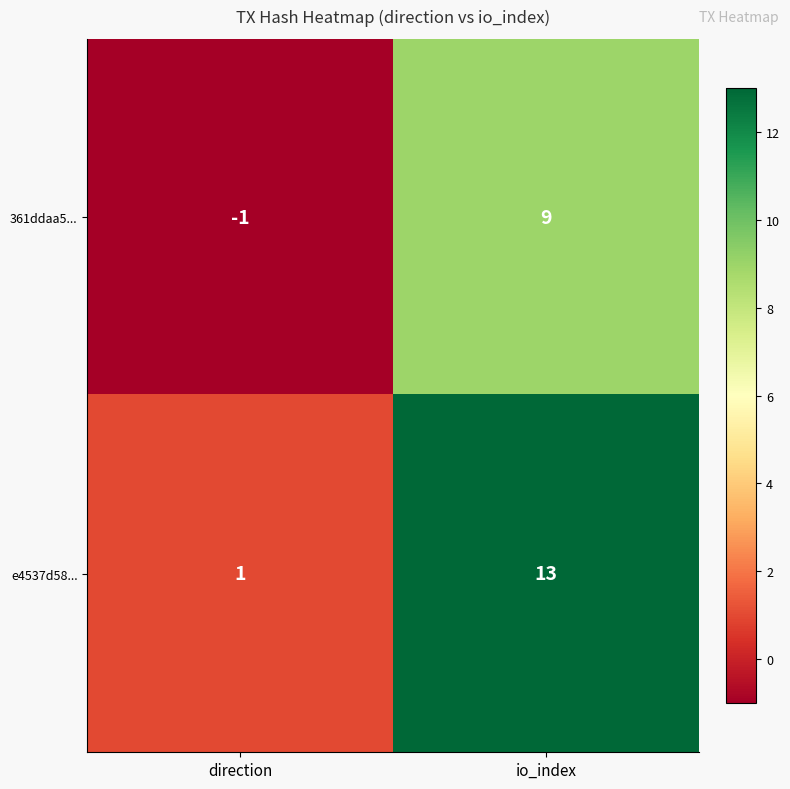

How many series are shown in this chart?

2